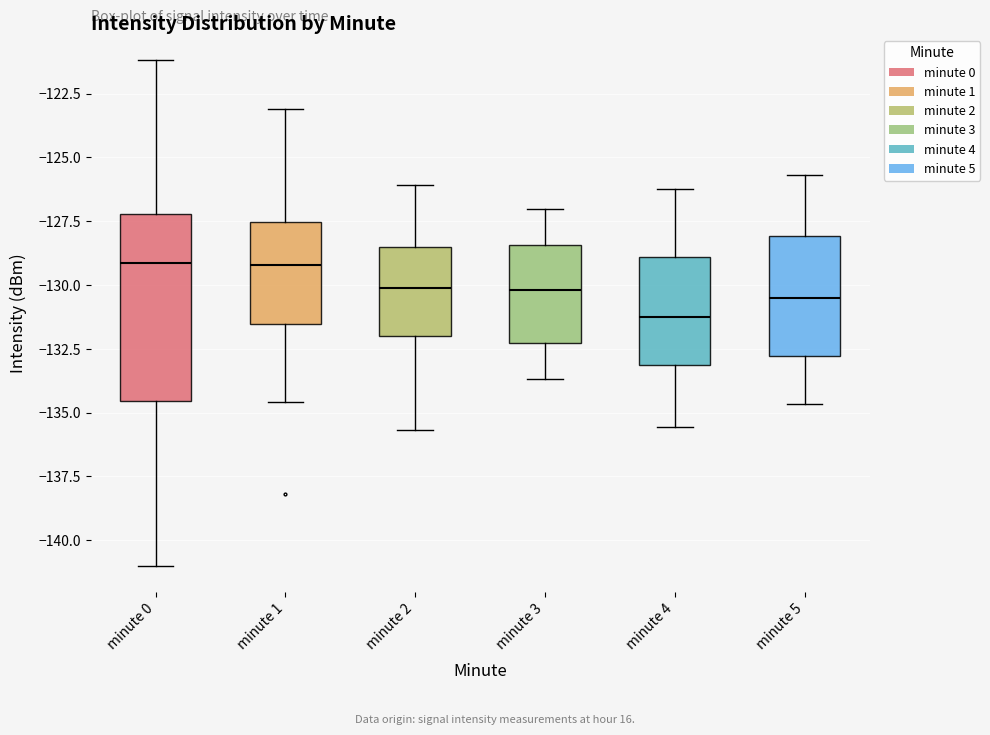

Which box is the tallest, from its lower edge to its upper edge?

minute 0